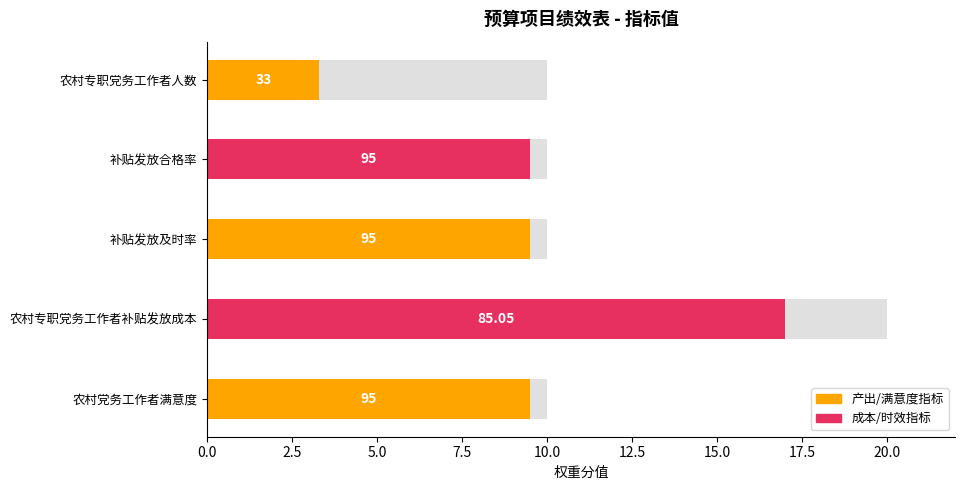

Is it true that the value at 农村党务工作者满意度 is 9.5?

True